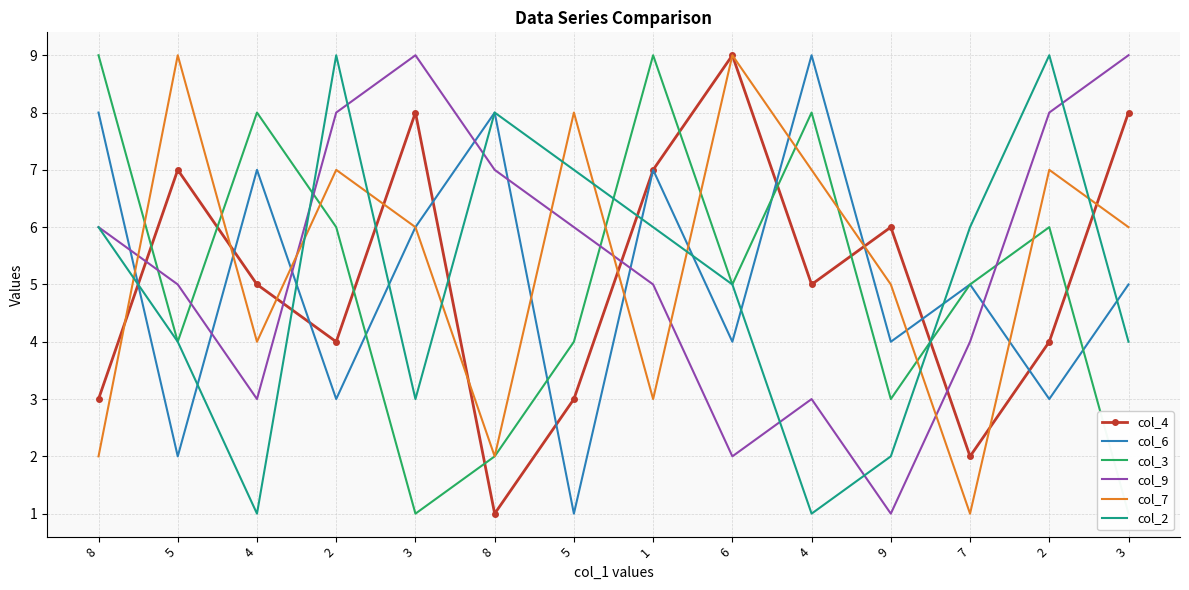

In col_9, how many points are higher than both neighbors (excluding endpoints)?

2